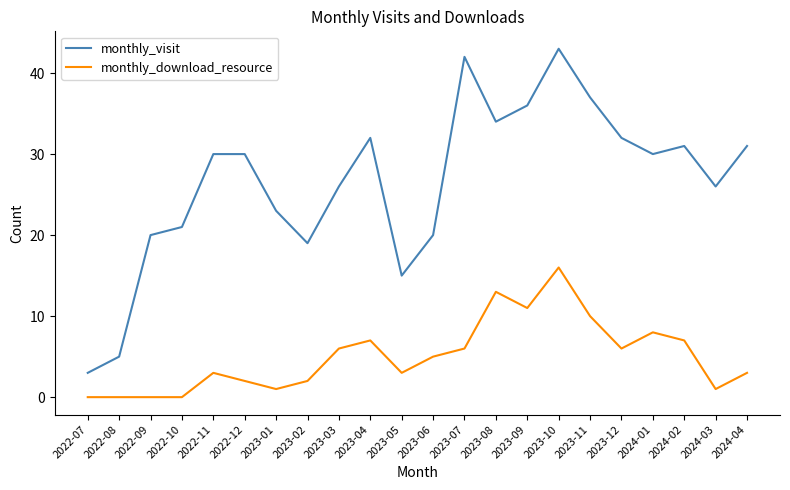

Which series changed the most between 2022-11 and 2024-04?

monthly_visit